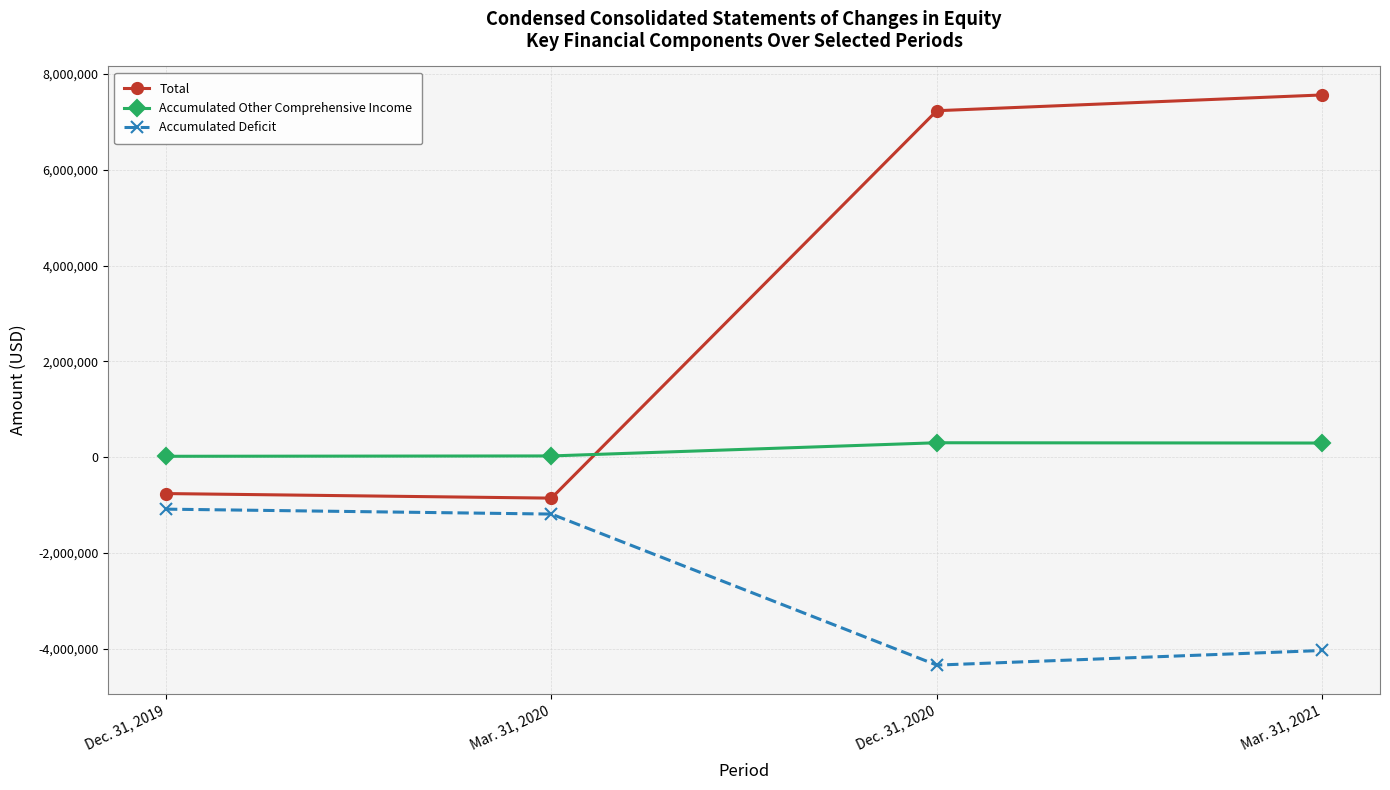

Which series has the widest spread of values?

Total